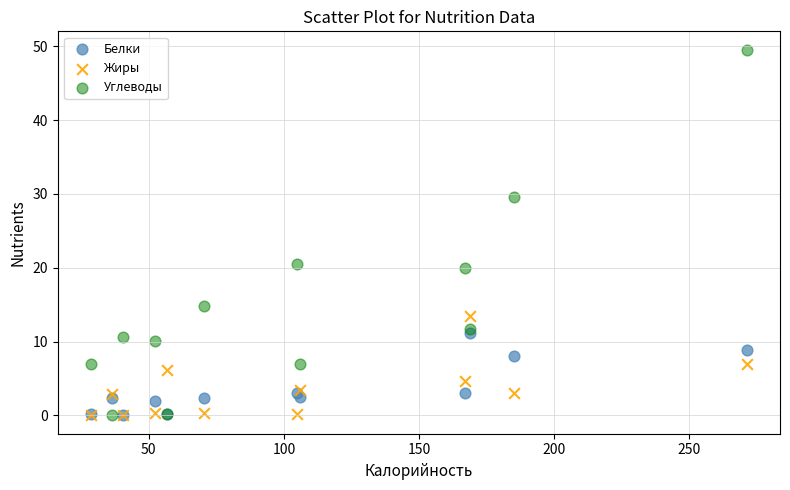

Across all series, what Y value is closest to 24?

20.6